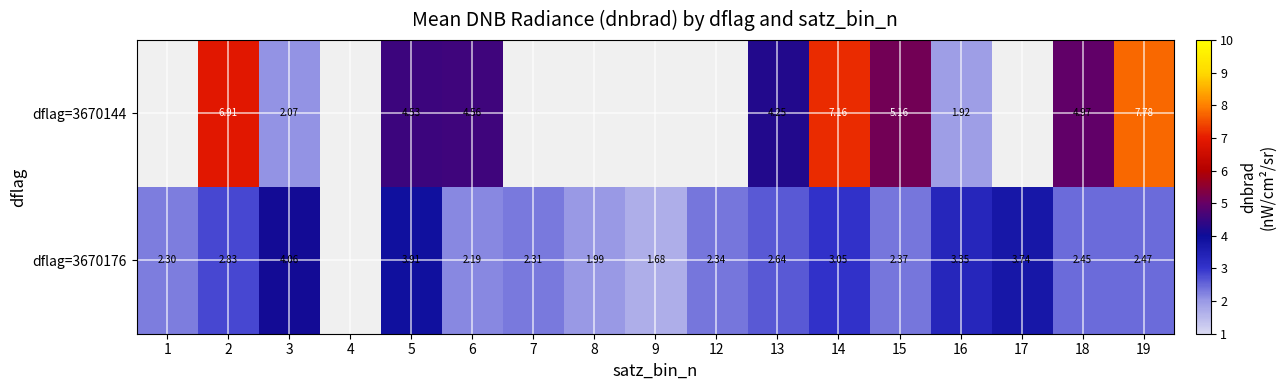

Is the value of dflag=3670144 at 18 greater than the value of dflag=3670176 at 8?

Yes